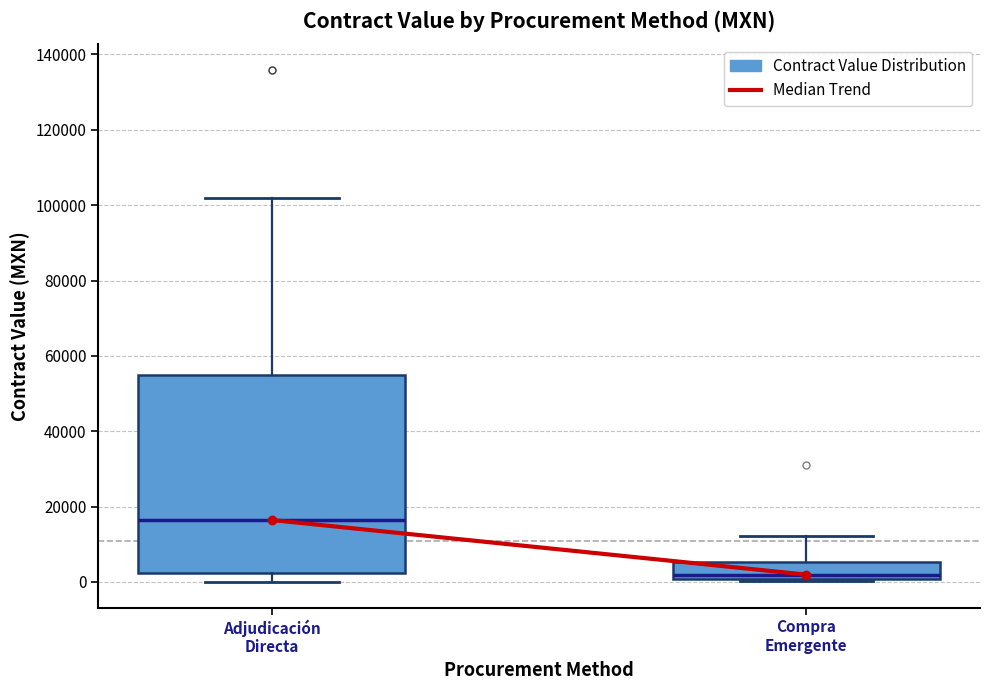

Where is the upper edge of the box for Adjudicación Directa on the y-axis? The values are not printed on the chart, so give them approximately, as read against the axis.

54000